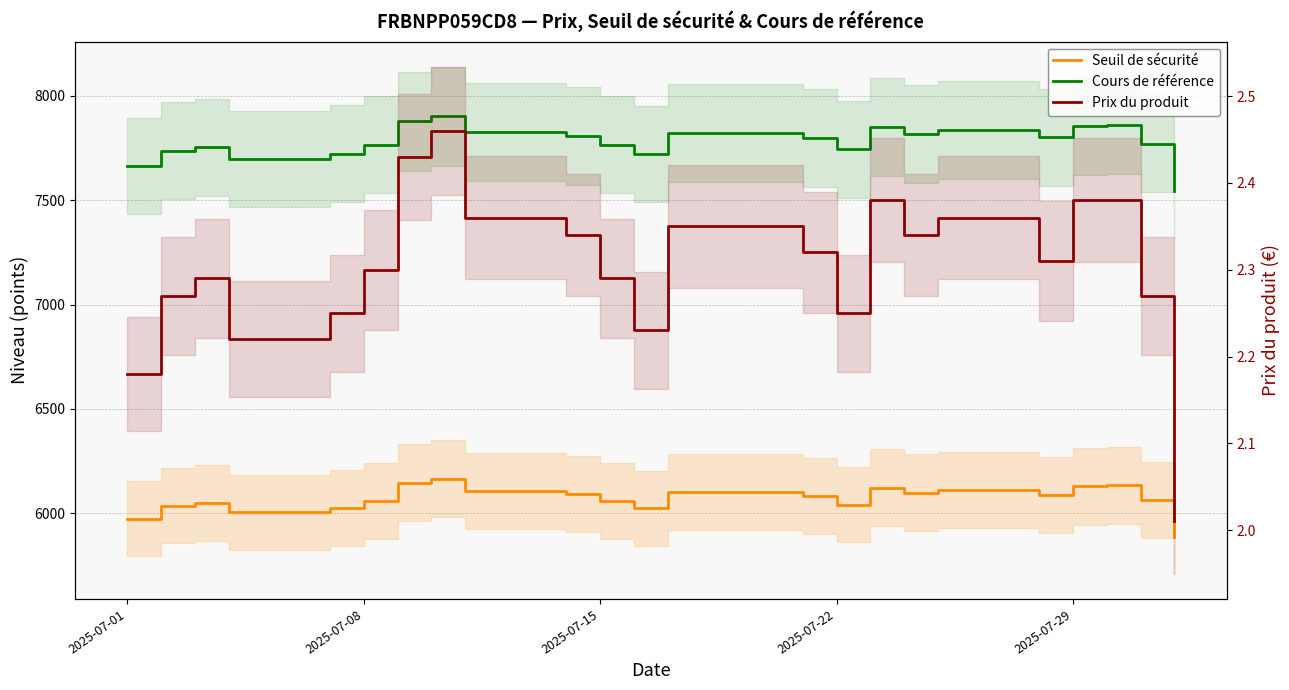

The Cours de référence series shows 2779.5 at 2025-07-08. True or false?

False